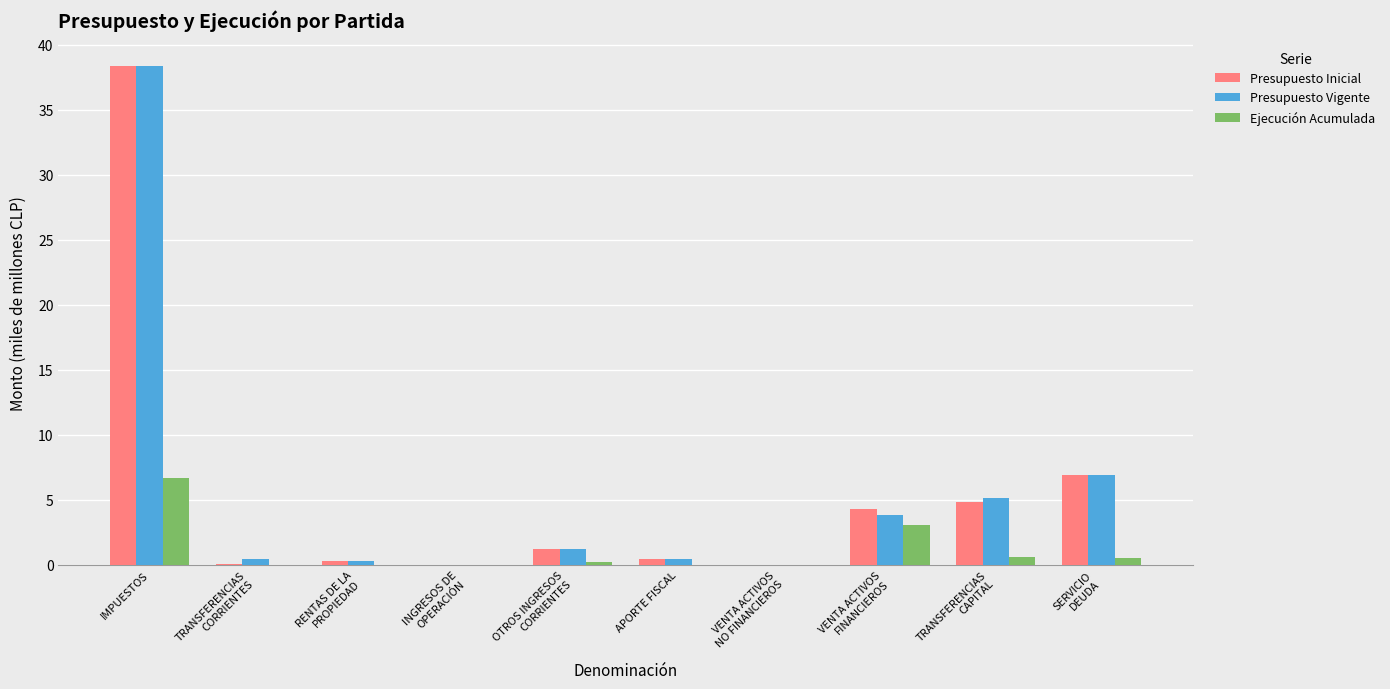

What is the sum of all Ejecución Acumulada values?

11.2